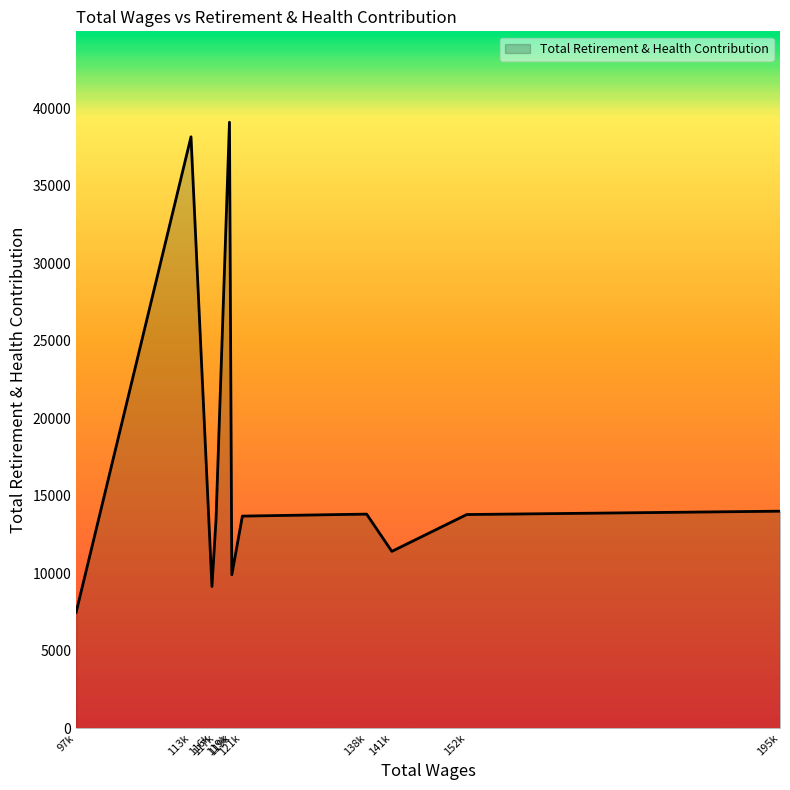

Is this an area chart (filled region under the line)?

Yes